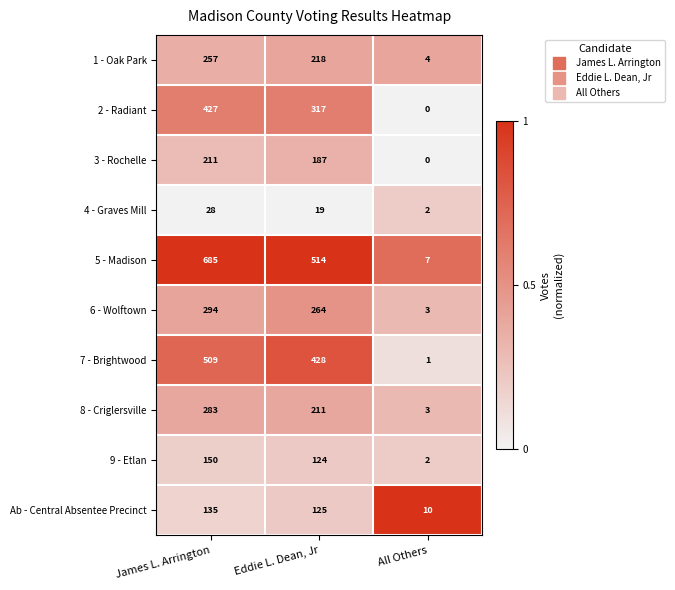

At which label is 8 - Criglersville closest to 143?

Eddie L. Dean, Jr